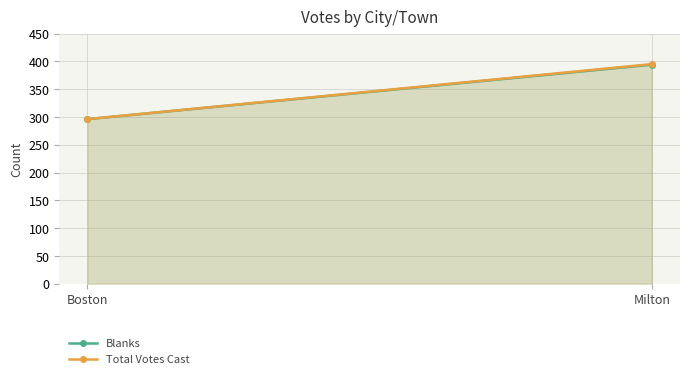

At which category is the sum across all series the highest?

Milton